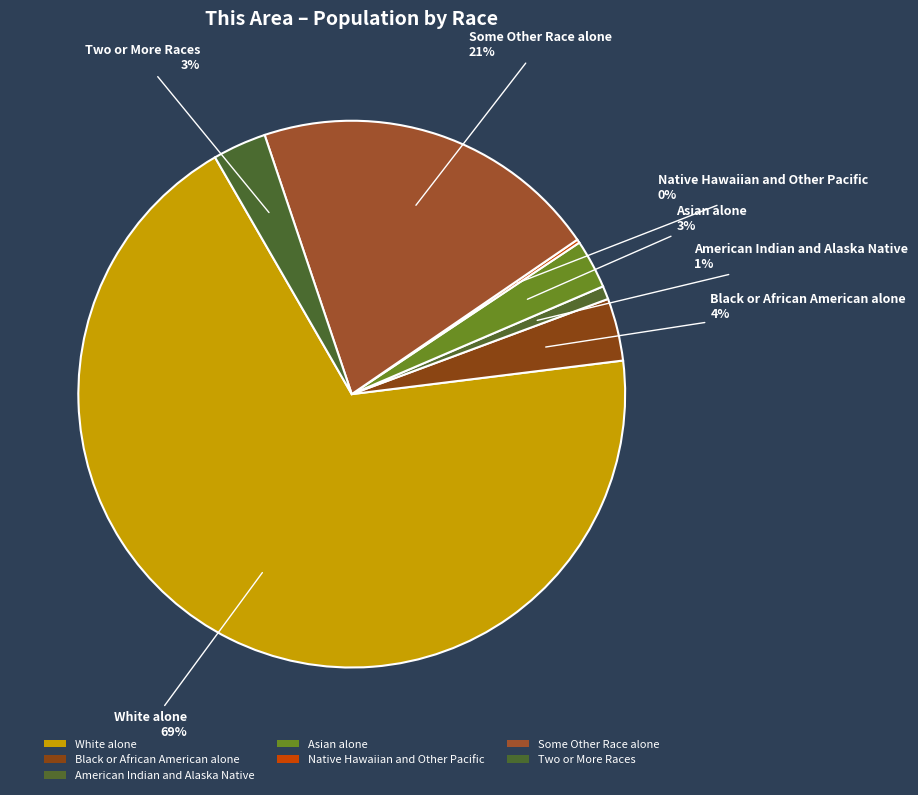

Rank the categories by value from highest to lowest.

White alone, Some Other Race alone, Black or African American alone, Two or More Races, Asian alone, American Indian and Alaska Native, Native Hawaiian and Other Pacific